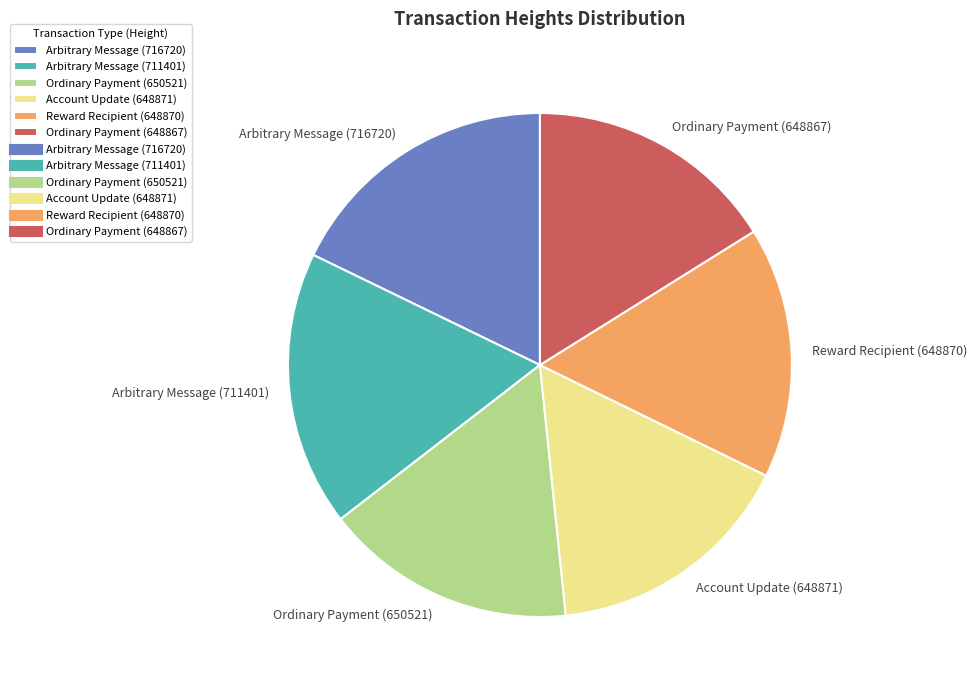

Is Arbitrary Message (716720) the majority of the pie?

No